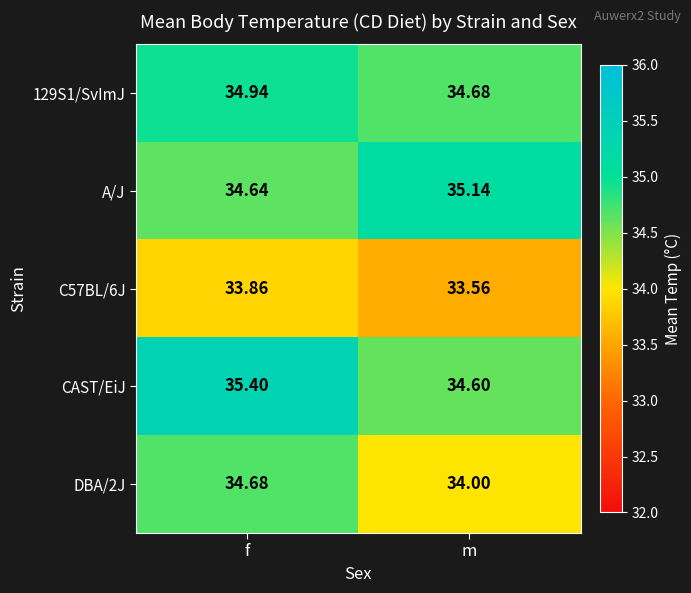

How many data points in A/J are less than 35?

1